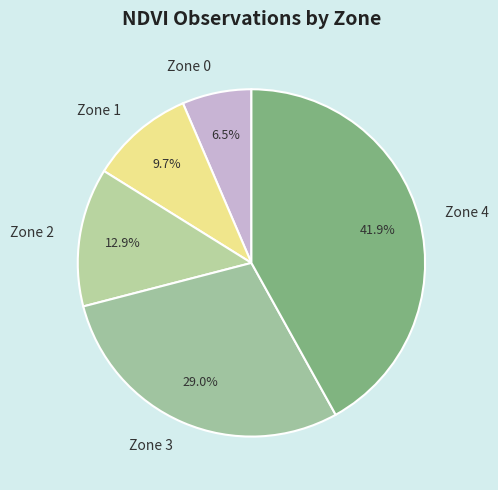

The Zone 0 slice represents 19% of the pie. True or false?

False